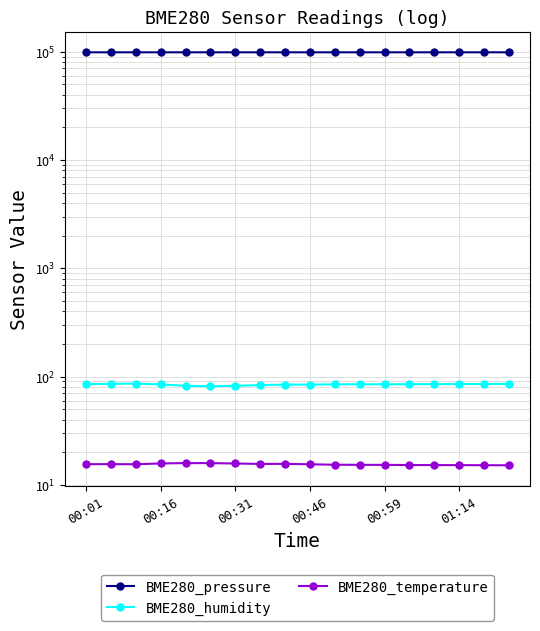

At which label does BME280_pressure first exceed 98686?

00:01